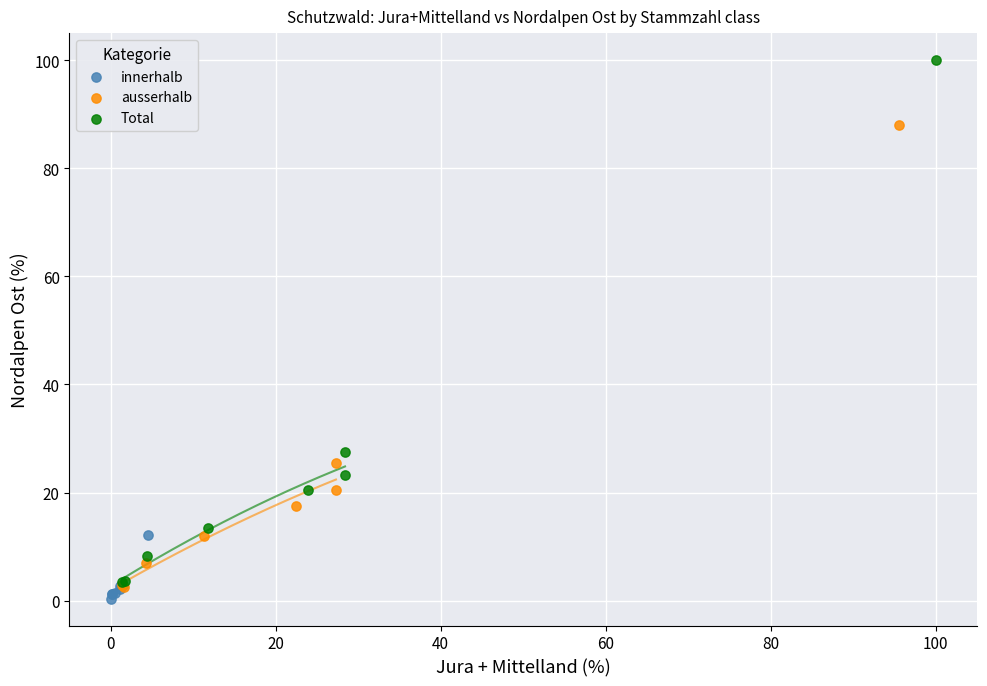

Which series has the largest Y range (max minus min)?

Total